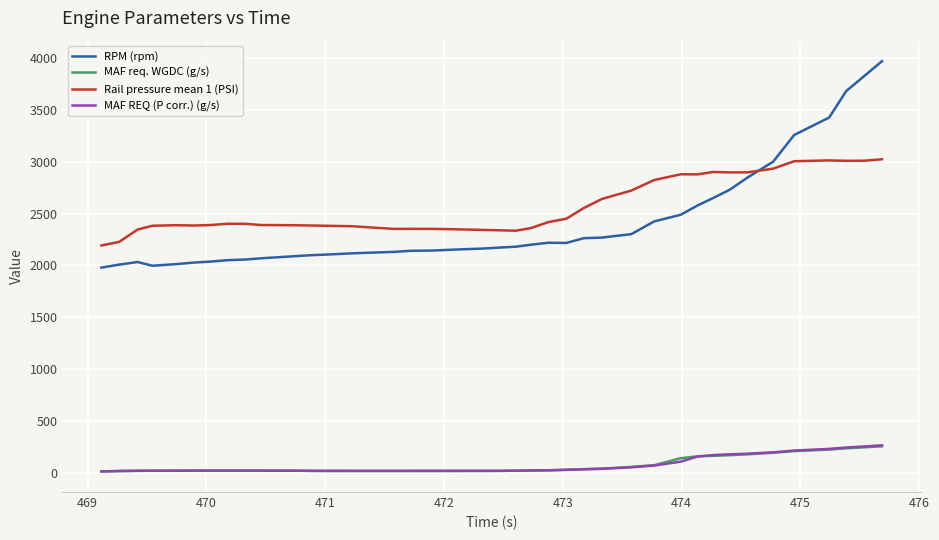

What is the greatest value displayed?

3970.0